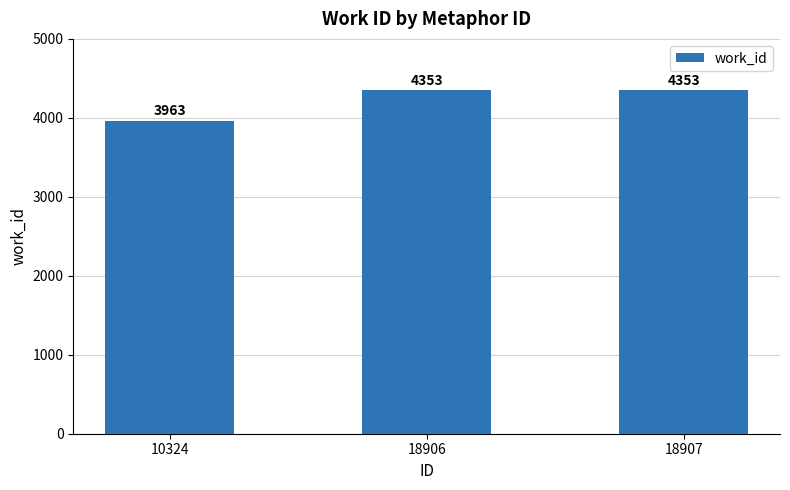

Reading left to right, what are all the values shown in this chart?

3963	4353	4353